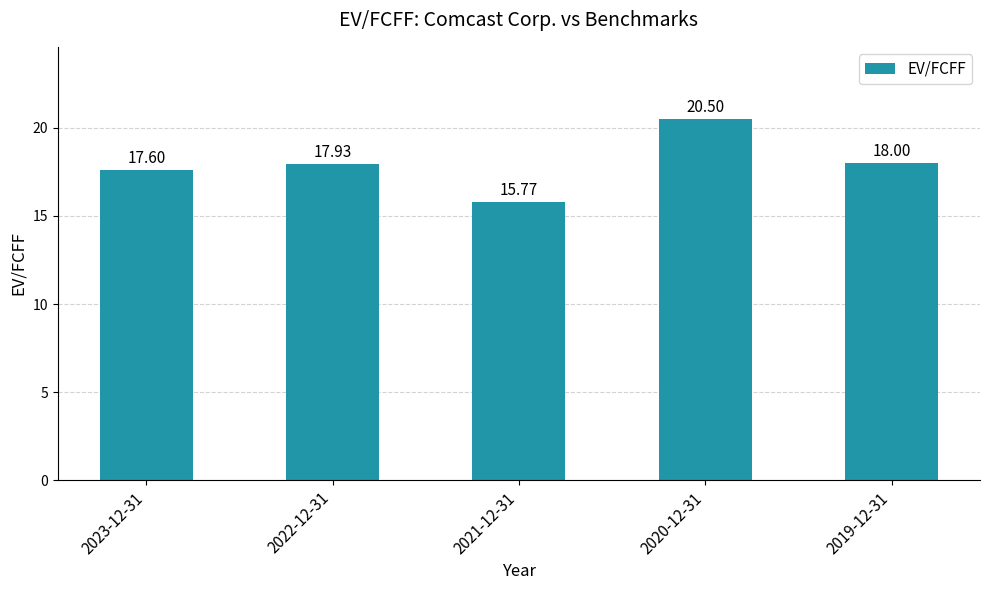

Reading right to left, what are all the values shown in this chart?

2019-12-31=18.0	2020-12-31=20.5	2021-12-31=15.8	2022-12-31=17.9	2023-12-31=17.6